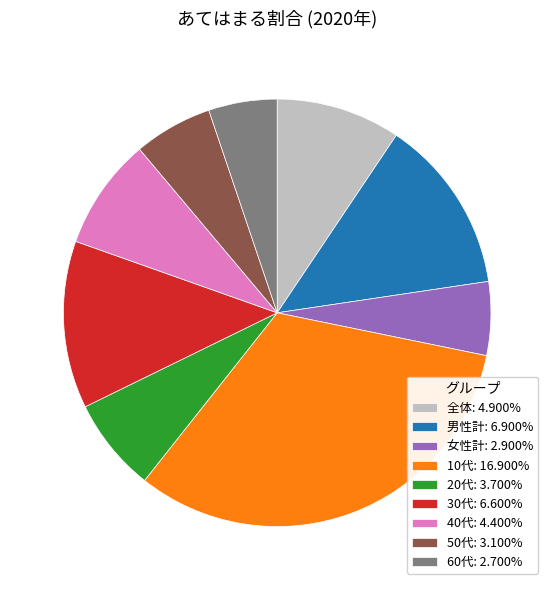

How many segments does this pie chart have?

9